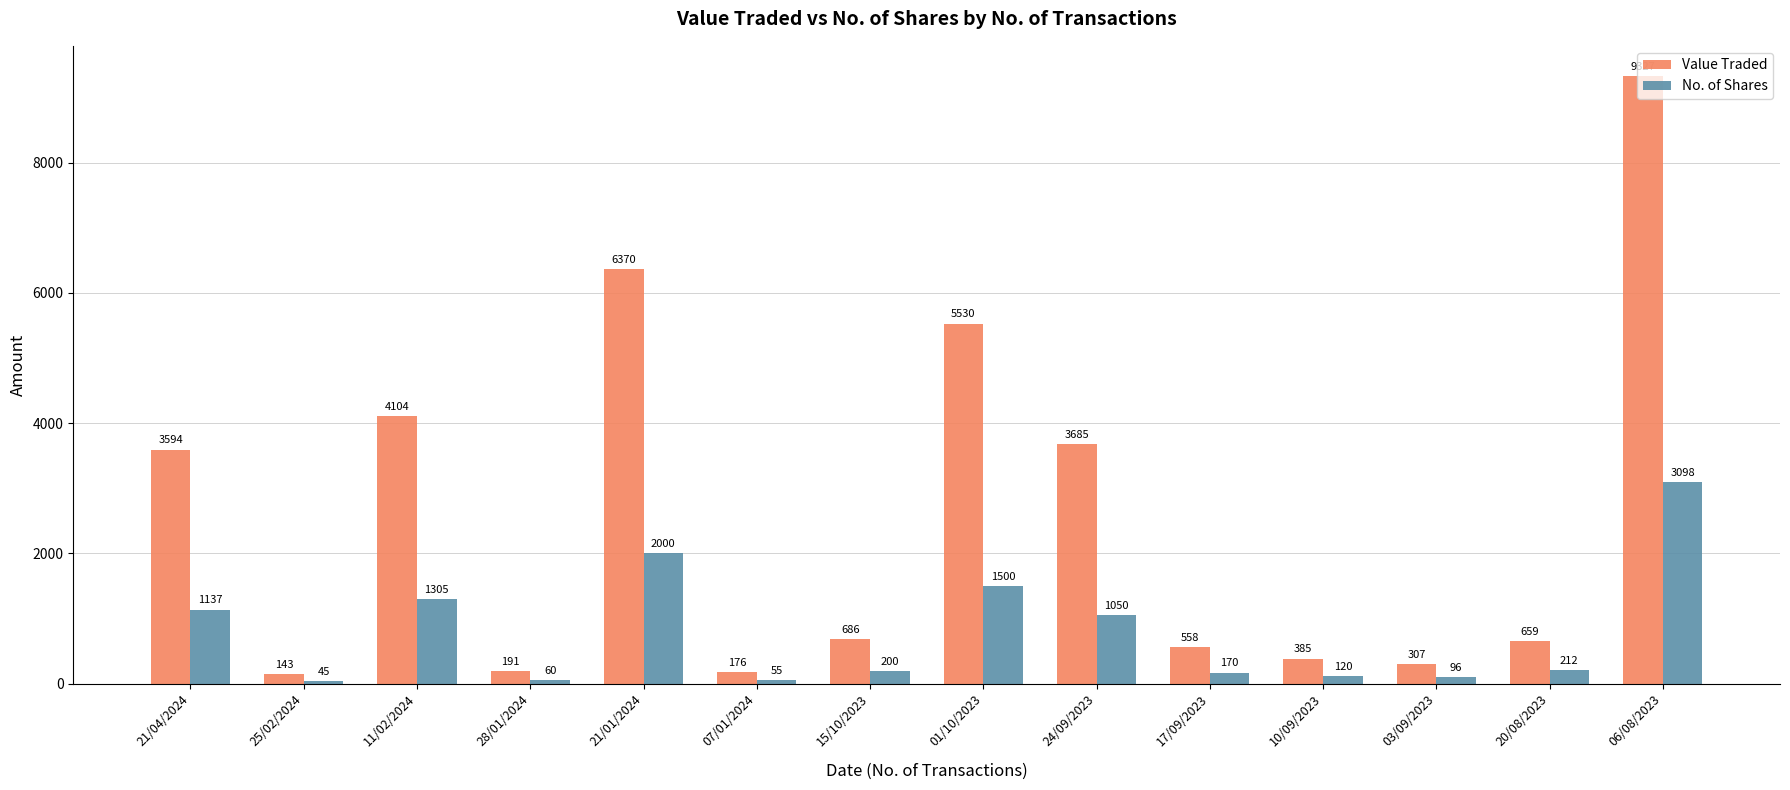

True or false: Value Traded has a value of 558 at 17/09/2023.

True